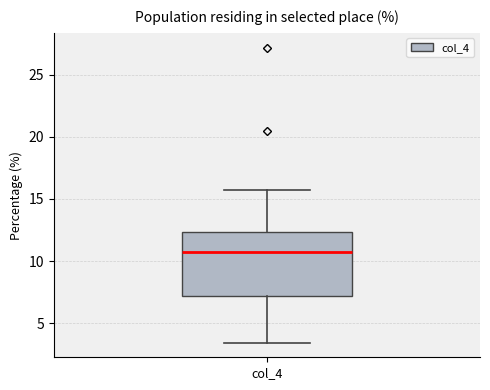

Where does the upper whisker of the box for col_4 end on the y-axis? The values are not printed on the chart, so give them approximately, as read against the axis.

16.0